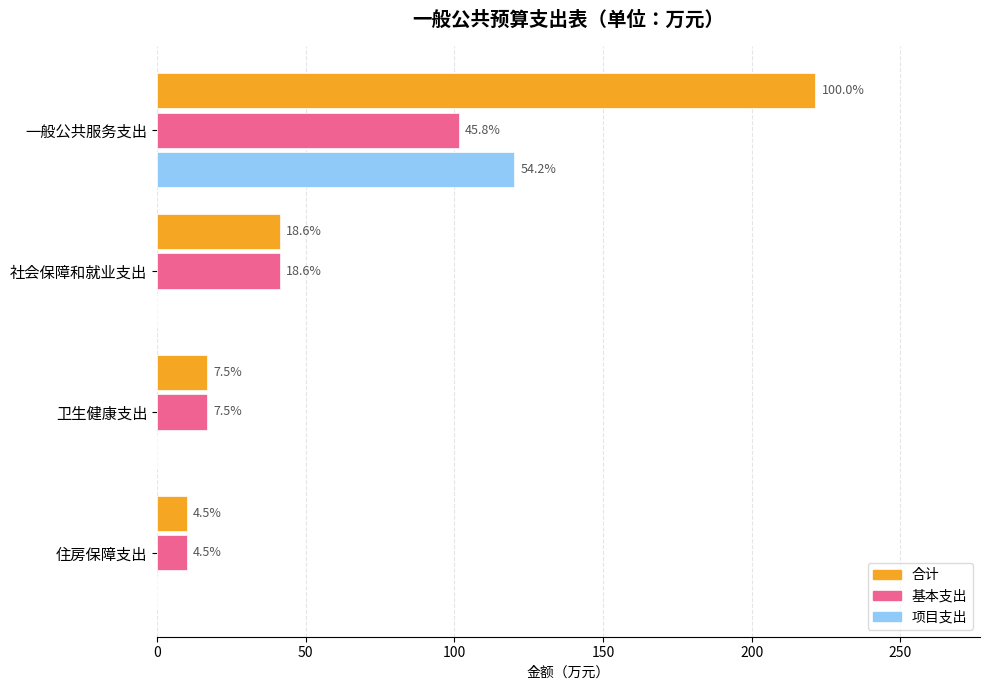

What is the value of the 基本支出 bar at the 2nd from the left?

41.3